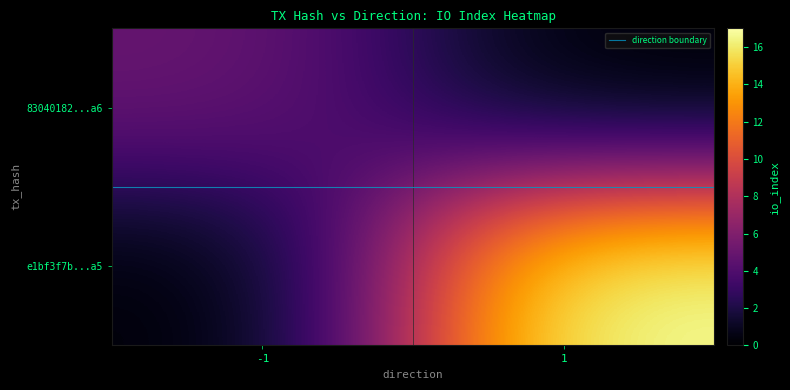

What is the greatest value displayed?

17.0